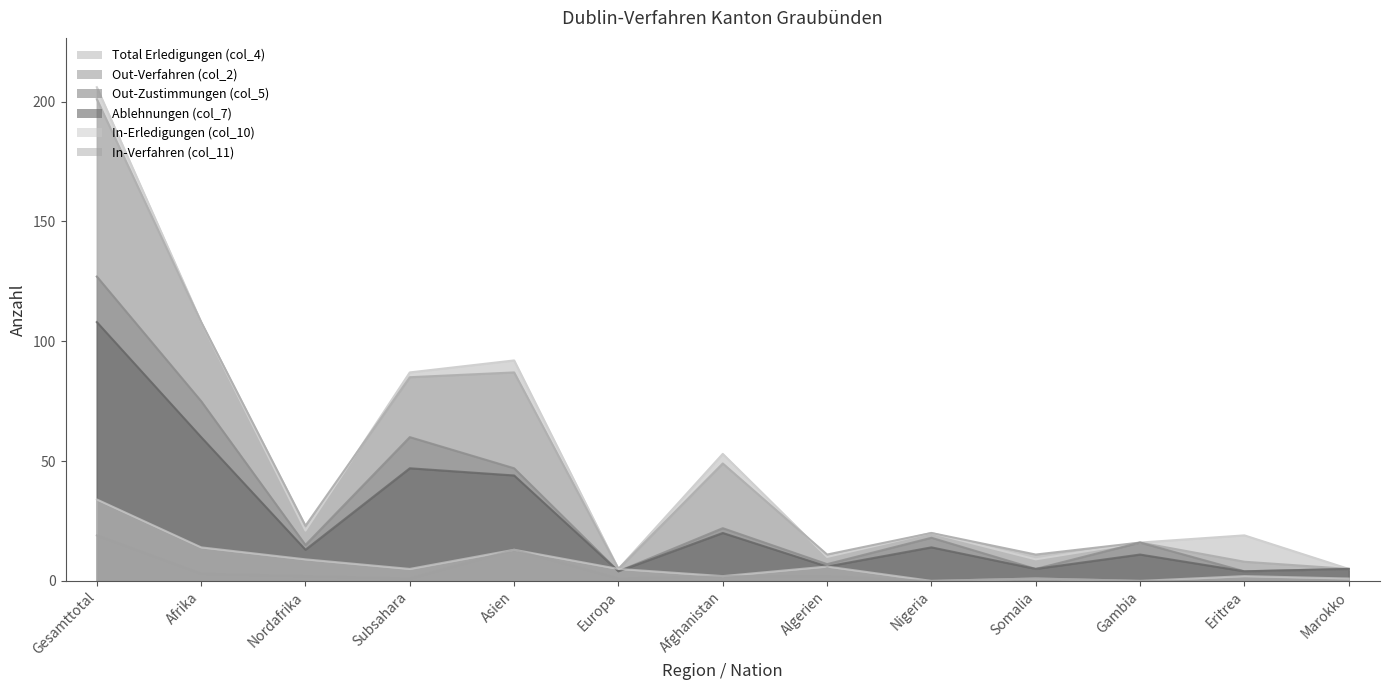

Reading right to left, list all the values displayed in this chart.

Total Erledigungen (col_4): 5	19	16	9	20	10	53	5	92	87	21	108	206
Out-Zustimmungen (col_5): 5	4	16	5	18	7	22	4	47	60	15	75	127
In-Erledigungen (col_10): 1	2	0	1	0	6	2	5	13	5	9	14	34
In-Verfahren (col_11): 0	0	0	1	0	2	2	1	13	1	2	3	19
Out-Verfahren (col_2): 5	8	16	11	20	11	49	5	87	85	23	108	201
Ablehnungen (col_7): 5	4	11	5	14	6	20	4	44	47	13	60	108